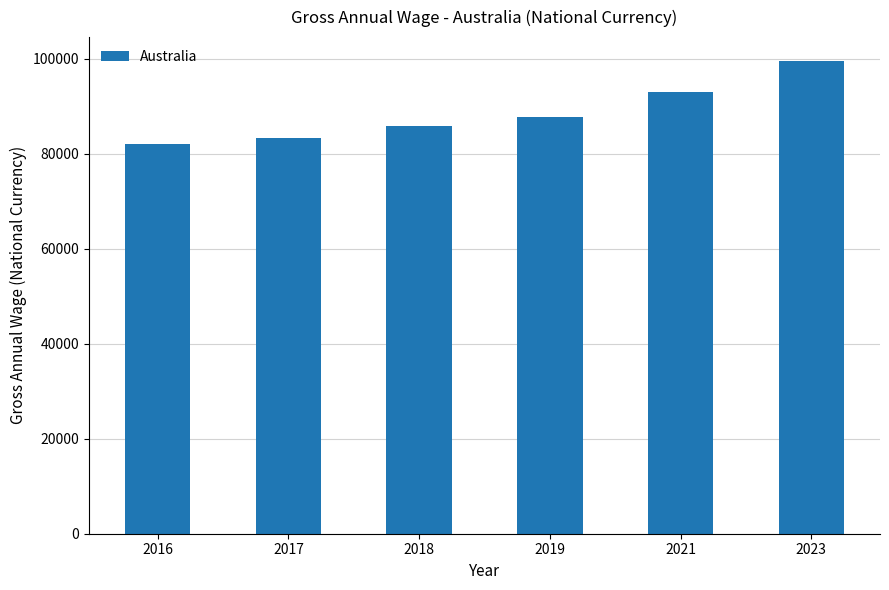

At which label is the value closest to 90802?

2021